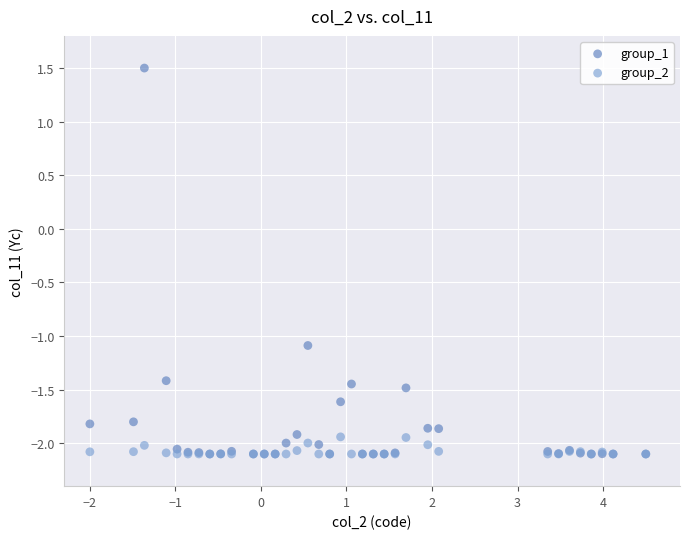

In the group_1 series, what Y value is closest to 0?

-1.1